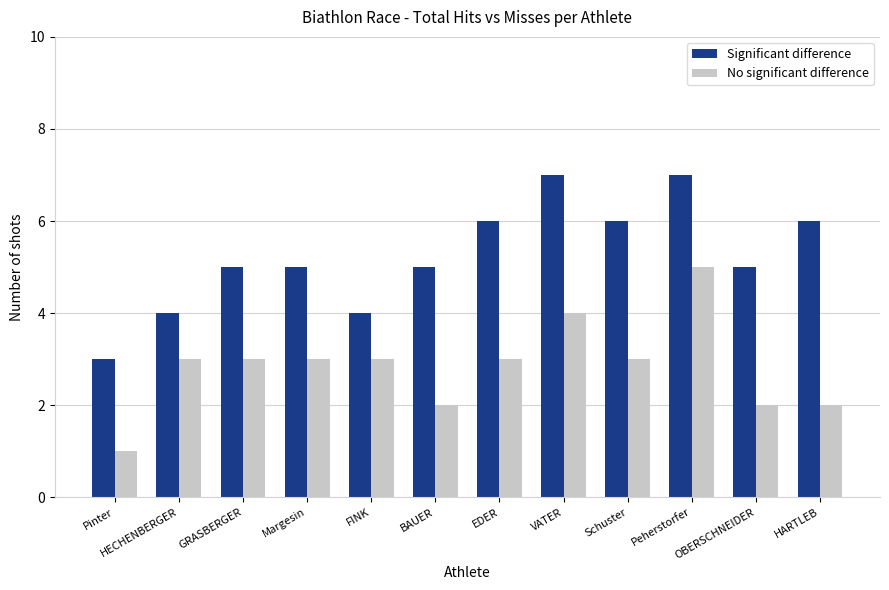

What is the value of the No significant difference bar at the 9th from the left?

3